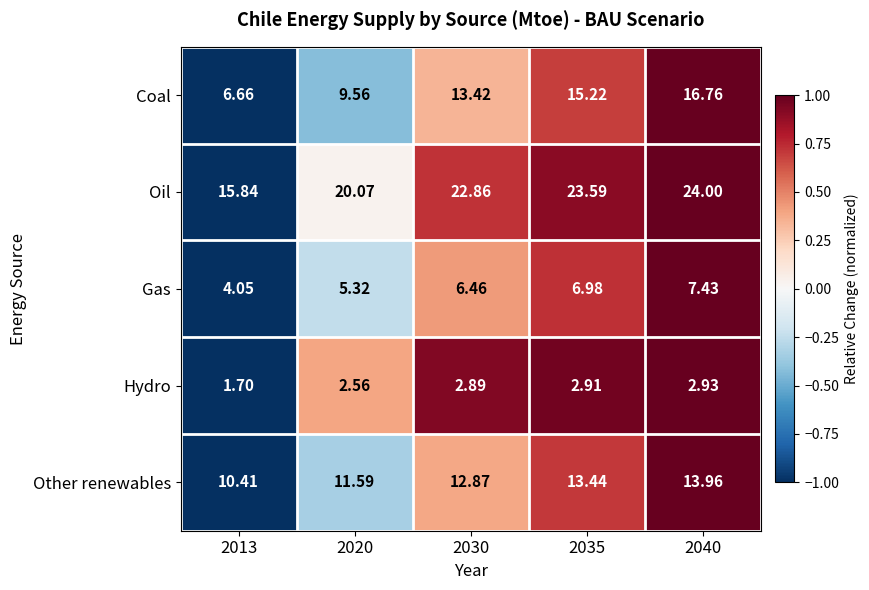

At 2030, list the series in order from smallest to largest.

Hydro, Gas, Other renewables, Coal, Oil